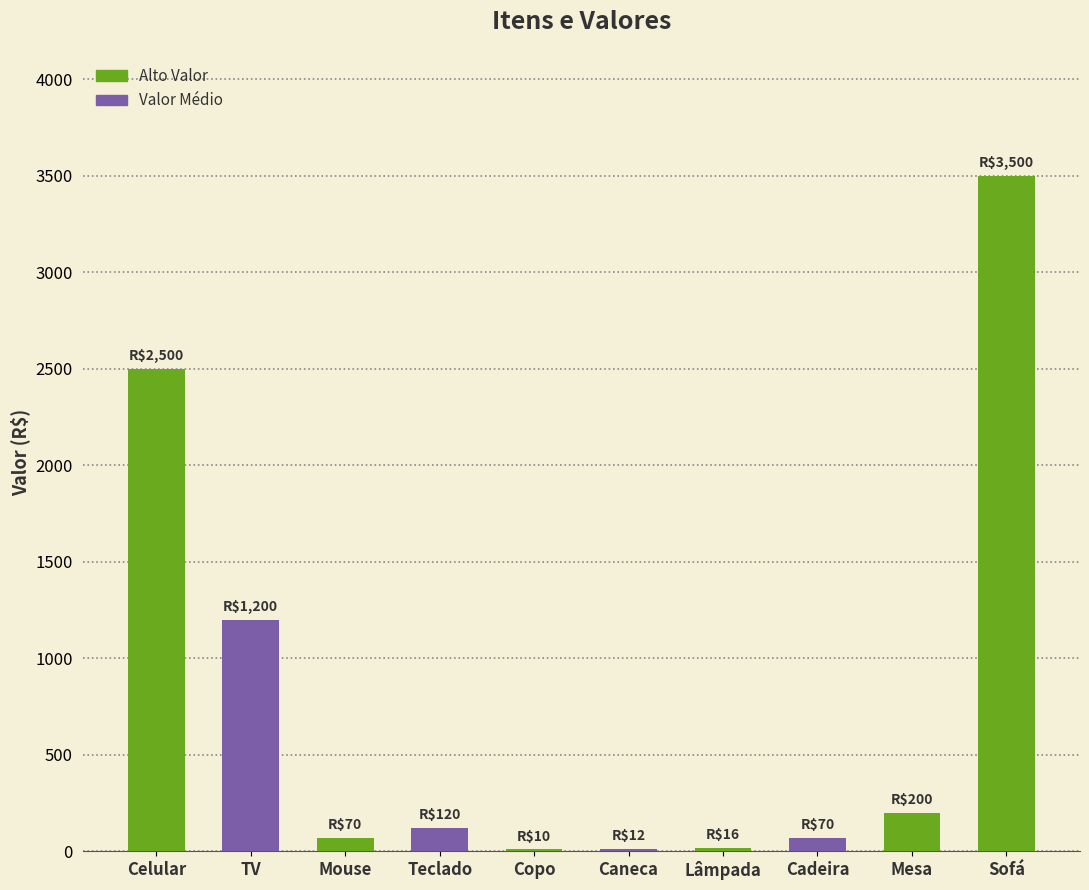

What is the maximum value shown in the chart?

3500